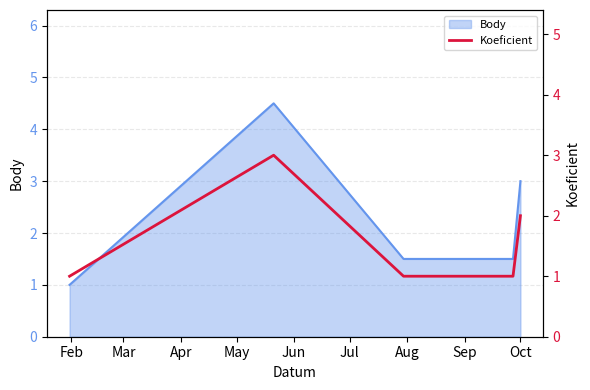

What is the minimum value for Body?

1.0